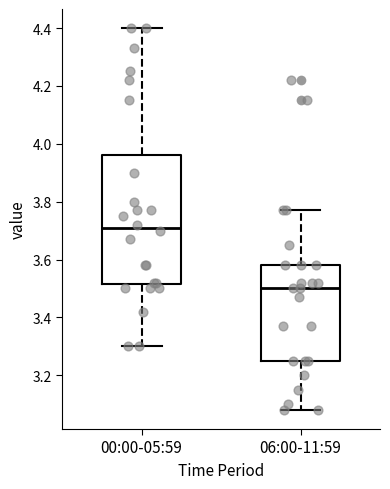

Where is the upper edge of the box for 00:00-05:59 on the y-axis? The values are not printed on the chart, so give them approximately, as read against the axis.

3.96